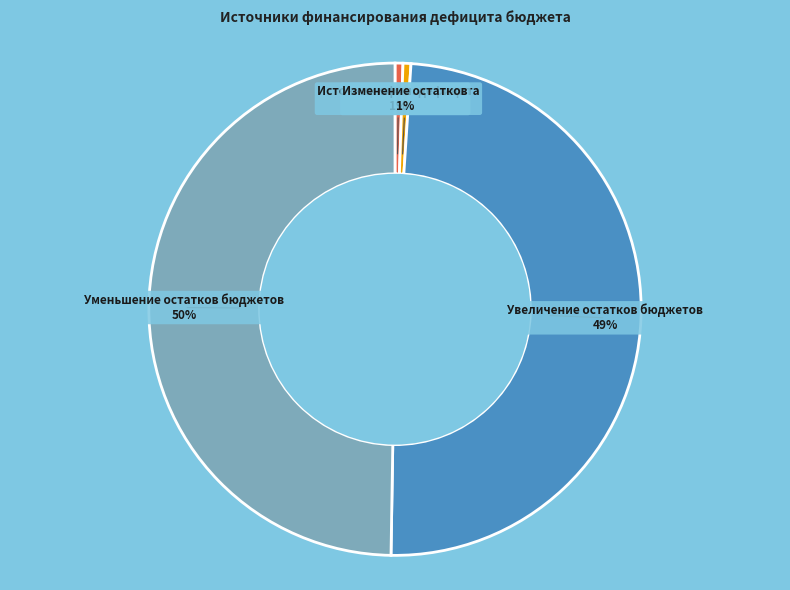

Count the number of slices in the pie.

4